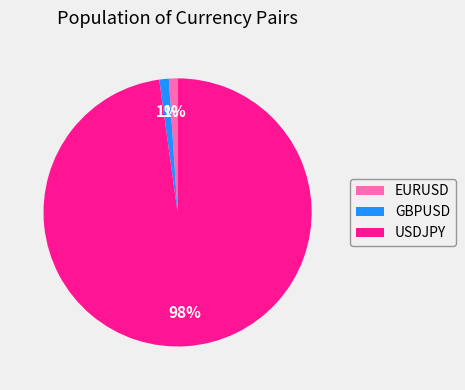

Is there any slice that represents more than half of the pie?

Yes